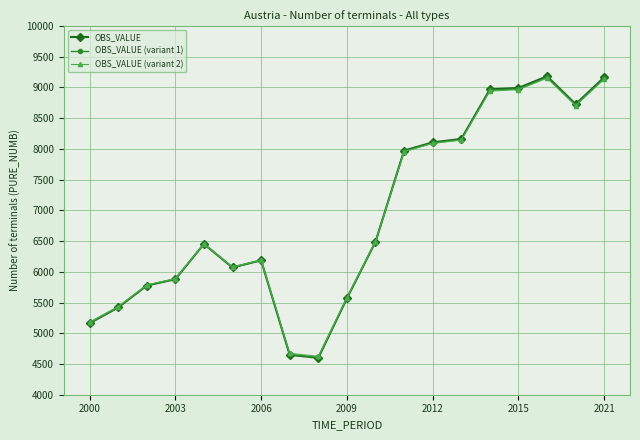

What is the value of the OBS_VALUE (variant 1) point at the 10th from the left?

5569.2